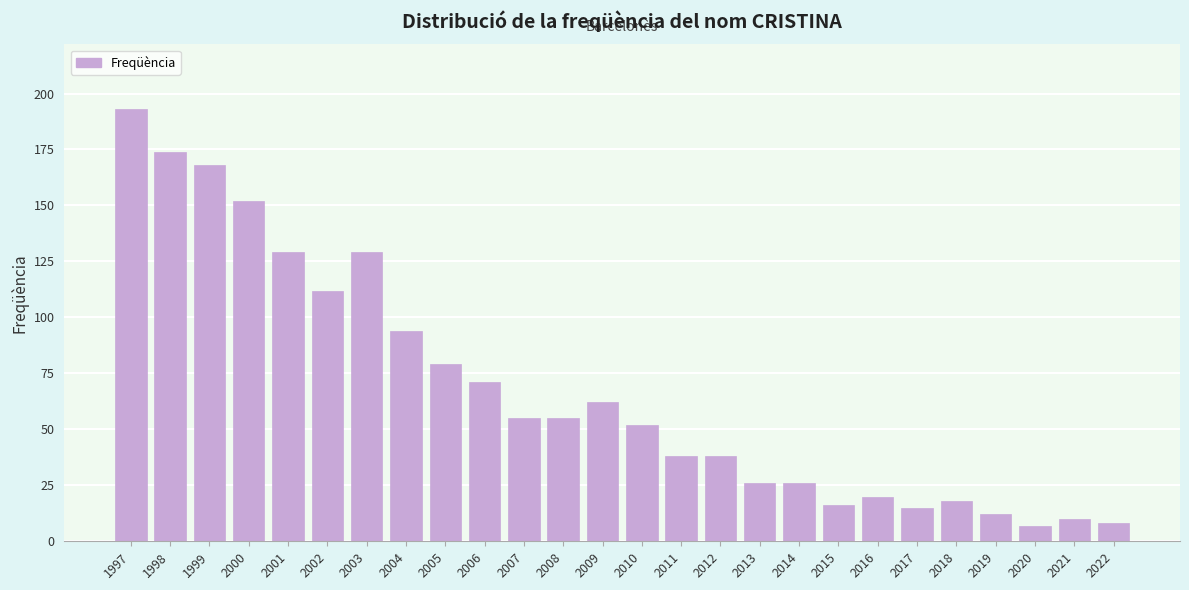

Reading left to right, what are all the values shown in this chart?

1997=193	1998=174	1999=168	2000=152	2001=129	2002=112	2003=129	2004=94	2005=79	2006=71	2007=55	2008=55	2009=62	2010=52	2011=38	2012=38	2013=26	2014=26	2015=16	2016=20	2017=15	2018=18	2019=12	2020=7	2021=10	2022=8